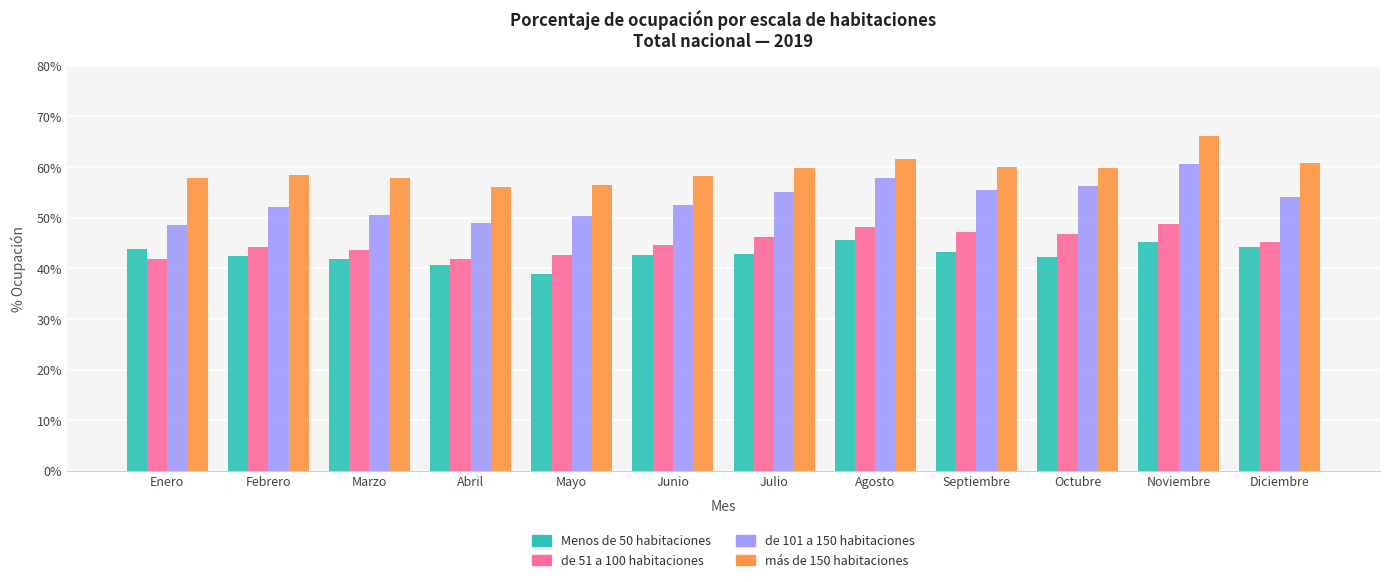

Is the value of Menos de 50 habitaciones at Septiembre greater than the value of más de 150 habitaciones at Julio?

No